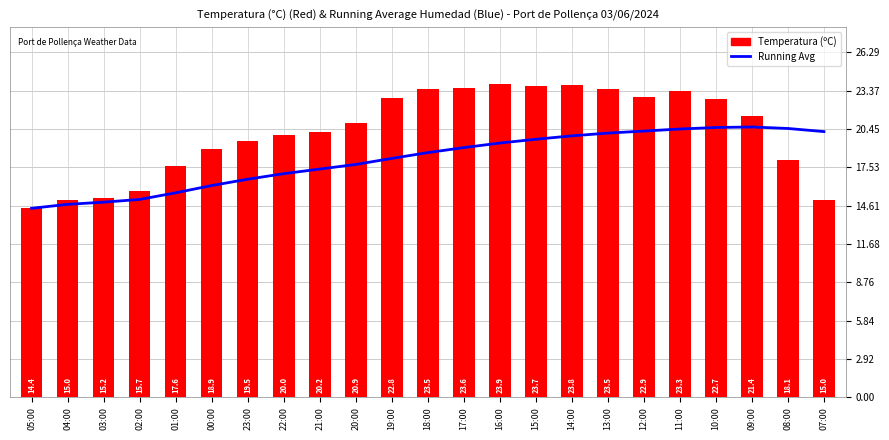

Which series has the widest spread of values?

Temperatura (ºC)